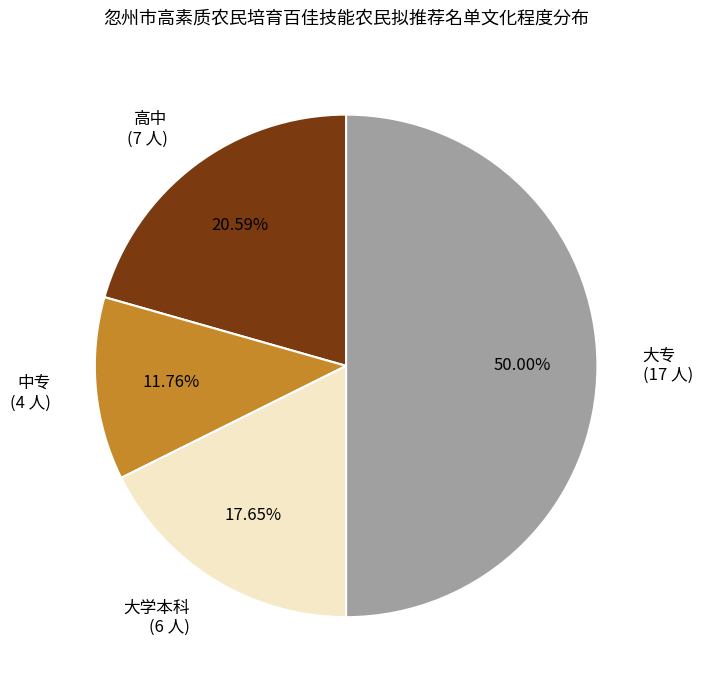

Does 中专 represent more than half of the total?

No